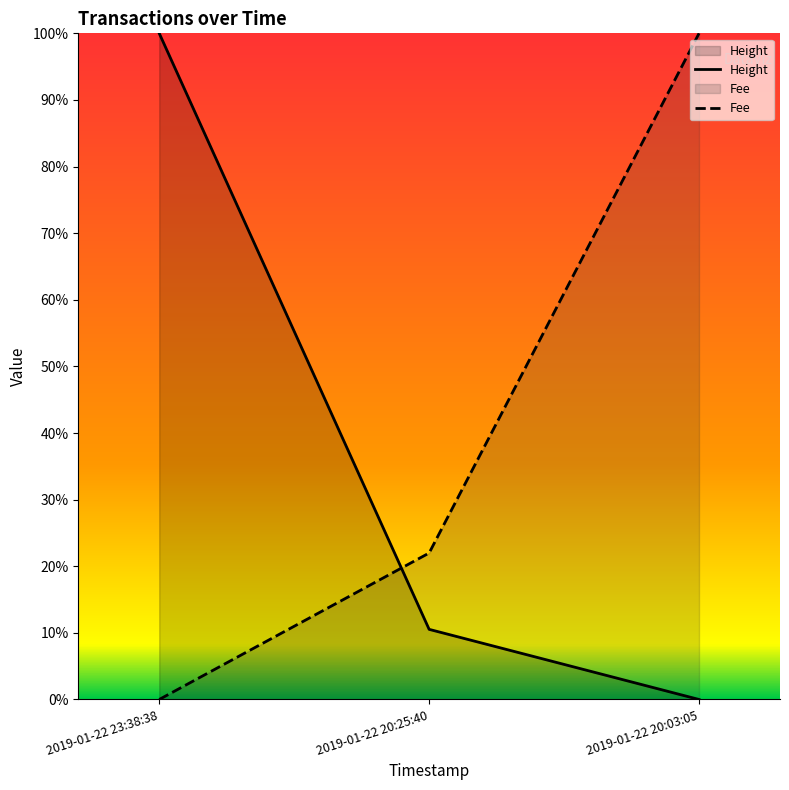

What is the label of the 2nd point from the right?

2019-01-22 20:25:40